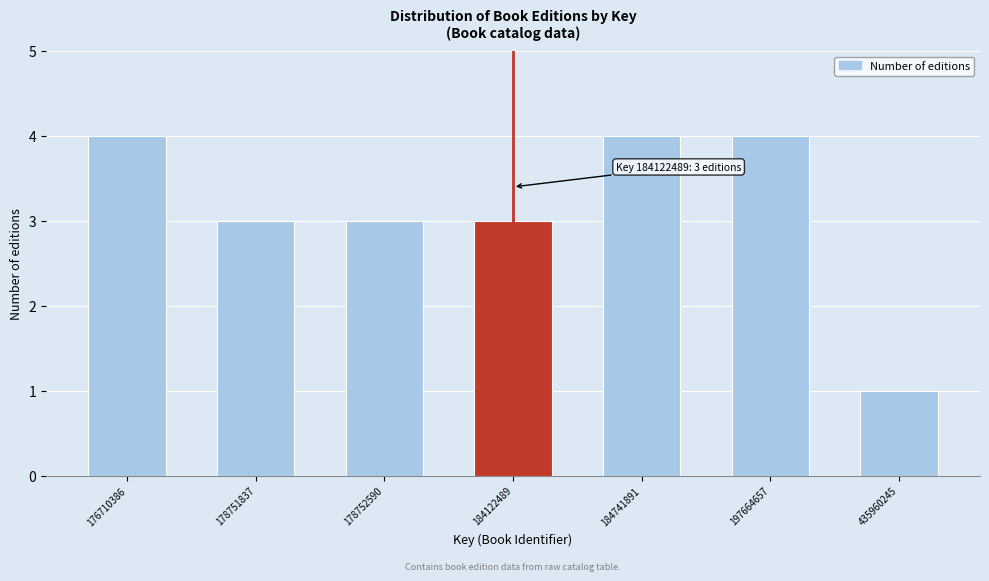

Reading left to right, list all the values displayed in this chart.

176710386=4	178751837=3	178752590=3	184122489=3	184741891=4	197664657=4	435960245=1